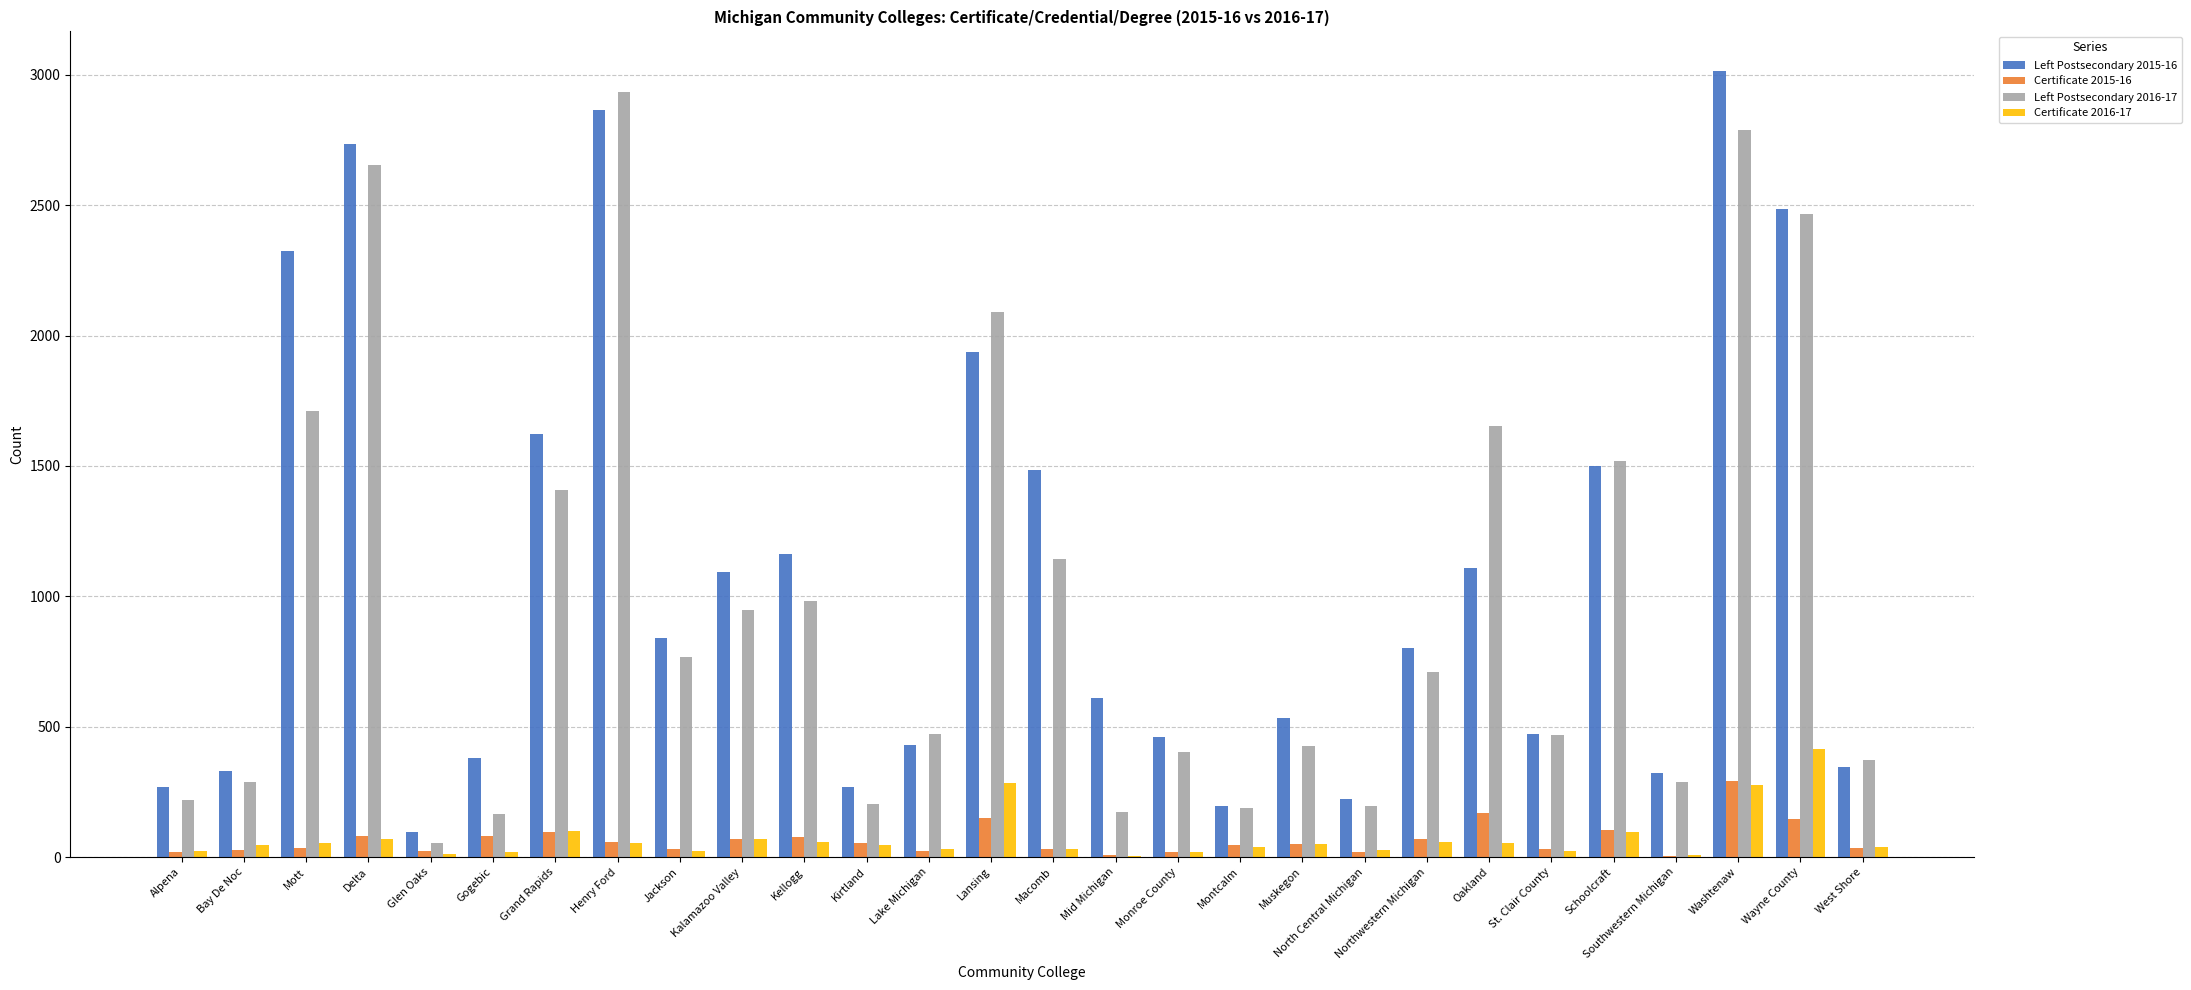

Read the Certificate 2015-16 value at Mid Michigan, to the nearest 5.

10